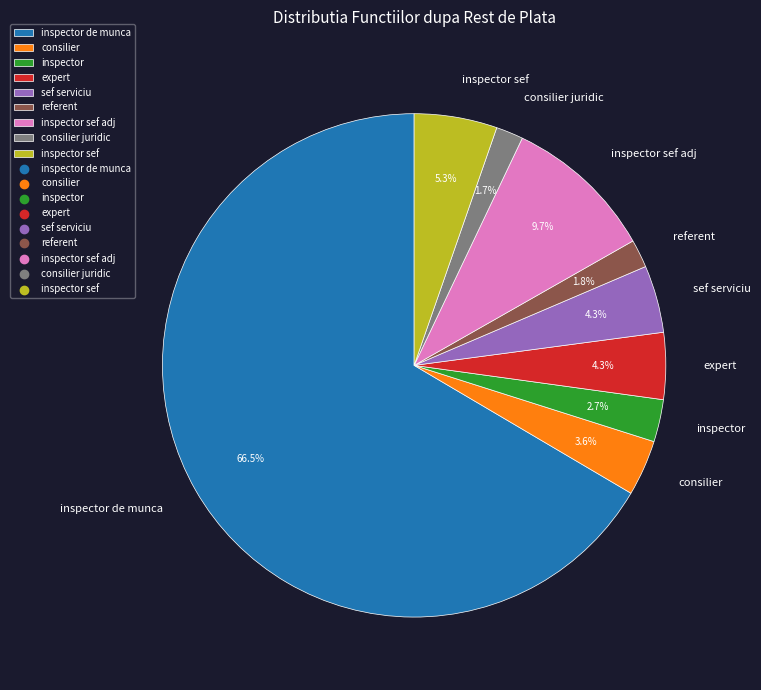

What percentage is the inspector sef slice, to the nearest percent?

5%